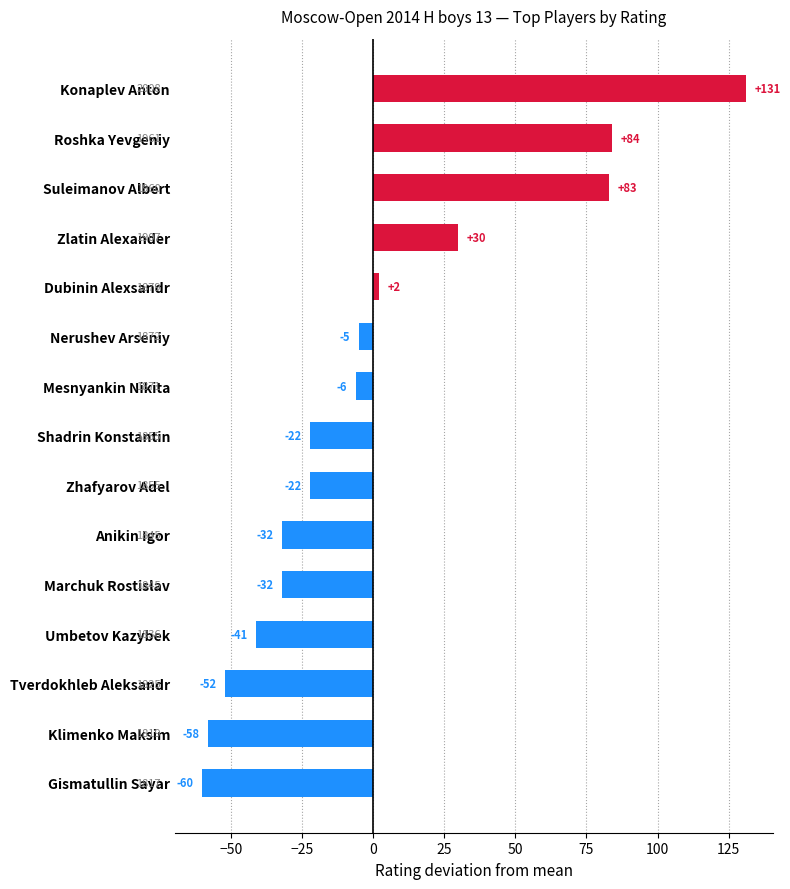

What is the label of the 11th bar from the bottom?

Dubinin Alexsandr